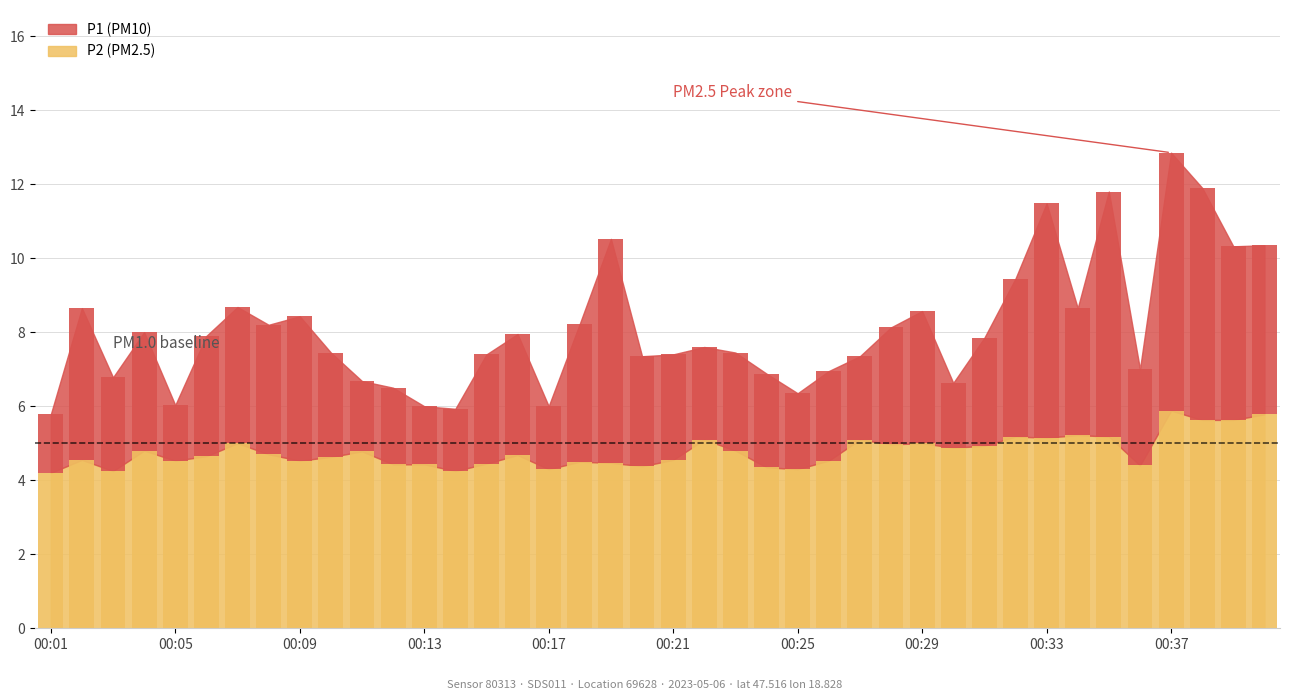

What is the sum of all P2 values?

191.1